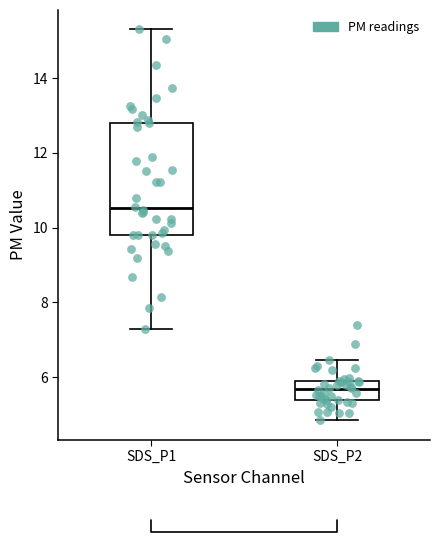

Reading left to right, transcribe this box plot: for each box, give where its median line is, the range the box spans, and where its two whiskers end, as read against the y-axis. The values are not printed on the chart, so give them approximately, as read against the axis.

SDS_P1: median 10.6, box 9.8 to 12.8, whiskers 7.4 to 15.4
SDS_P2: median 5.6, box 5.4 to 6.0, whiskers 4.8 to 6.4